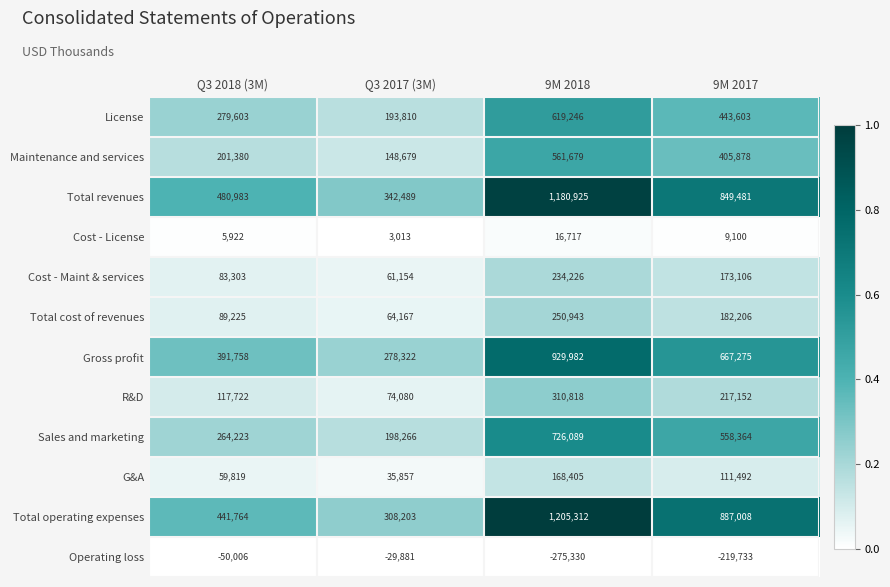

What is the maximum value shown in the chart?

1205312